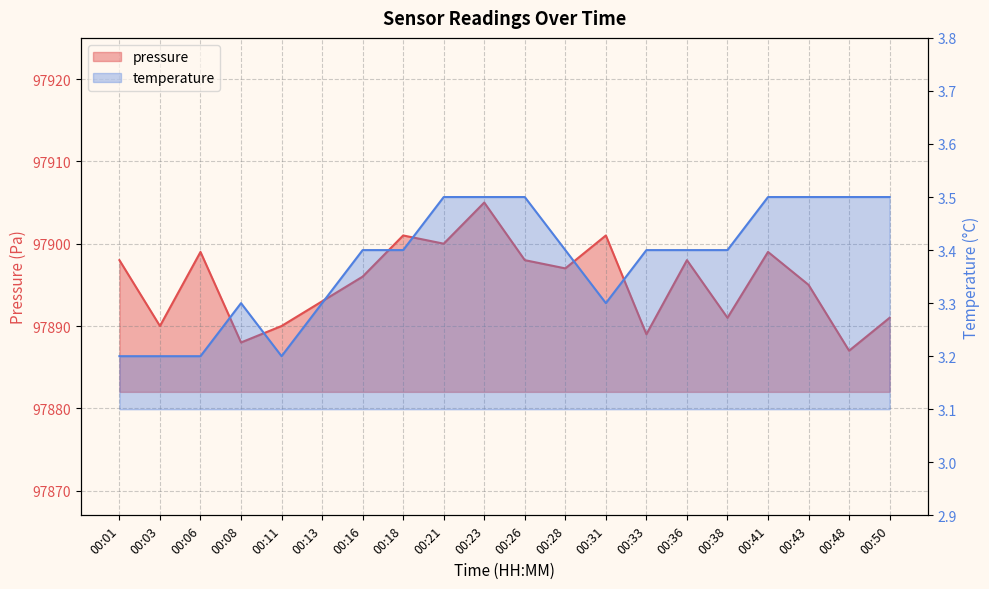

What is the difference between the maximum and minimum values in the pressure series?

18.0